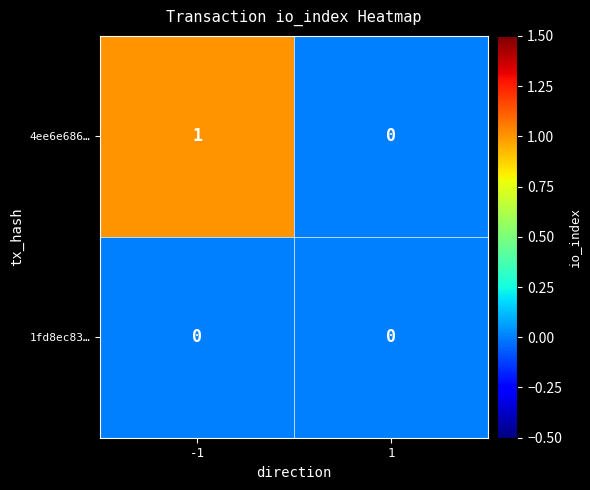

Between -1 and 1, which series saw the biggest shift?

4ee6e686…